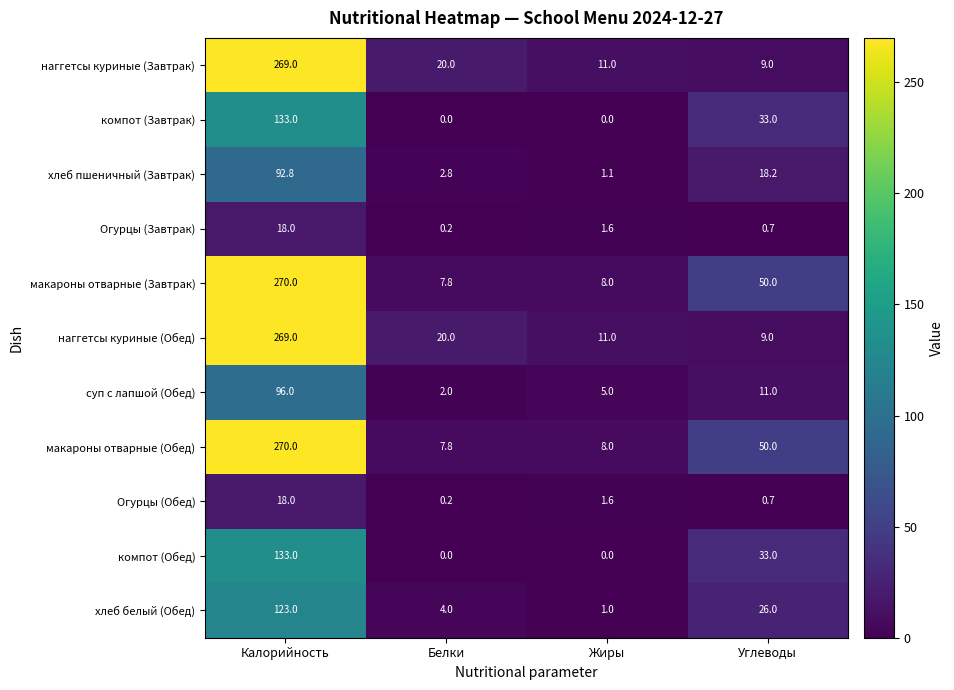

What is the sum of the компот (Завтрак) values at Углеводы and Калорийность?

166.0